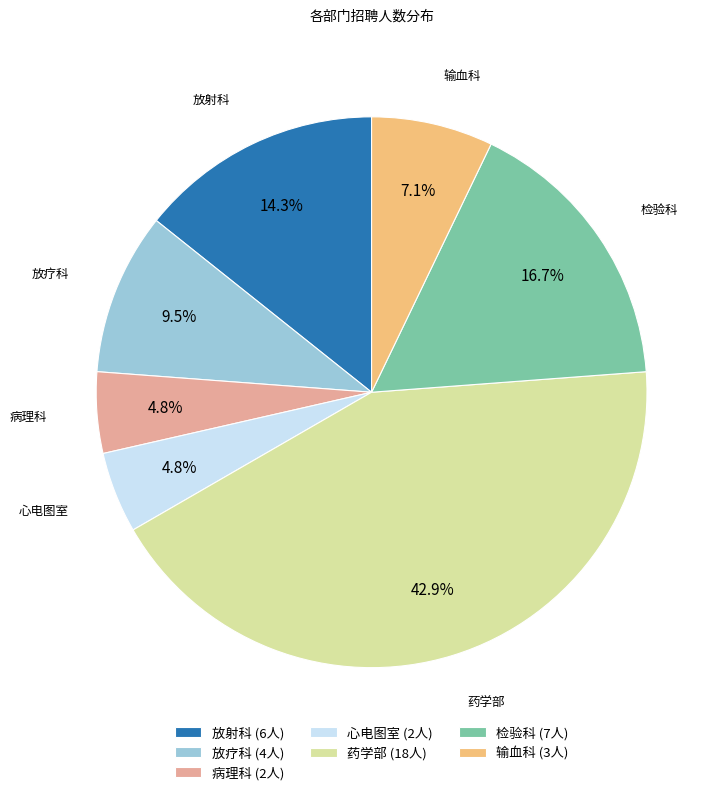

Between 药学部 and 病理科, which is larger?

药学部